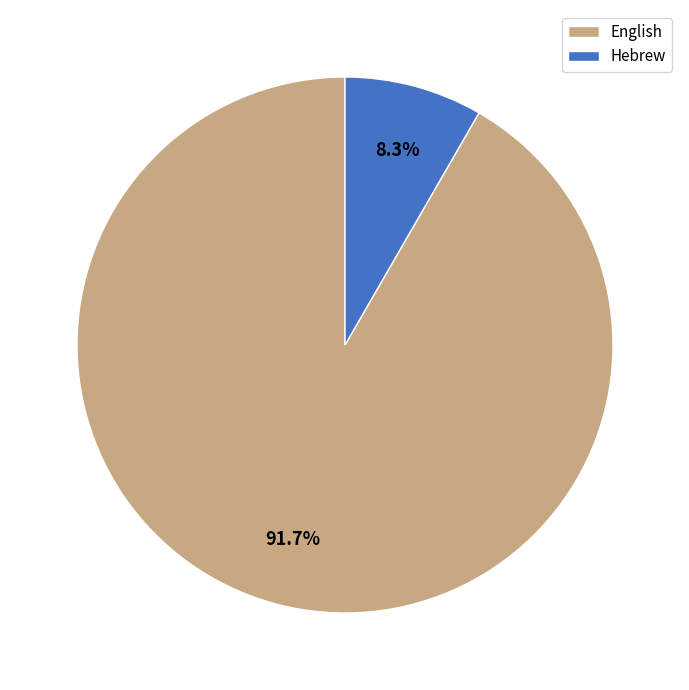

Which has a higher value, Hebrew or English?

English